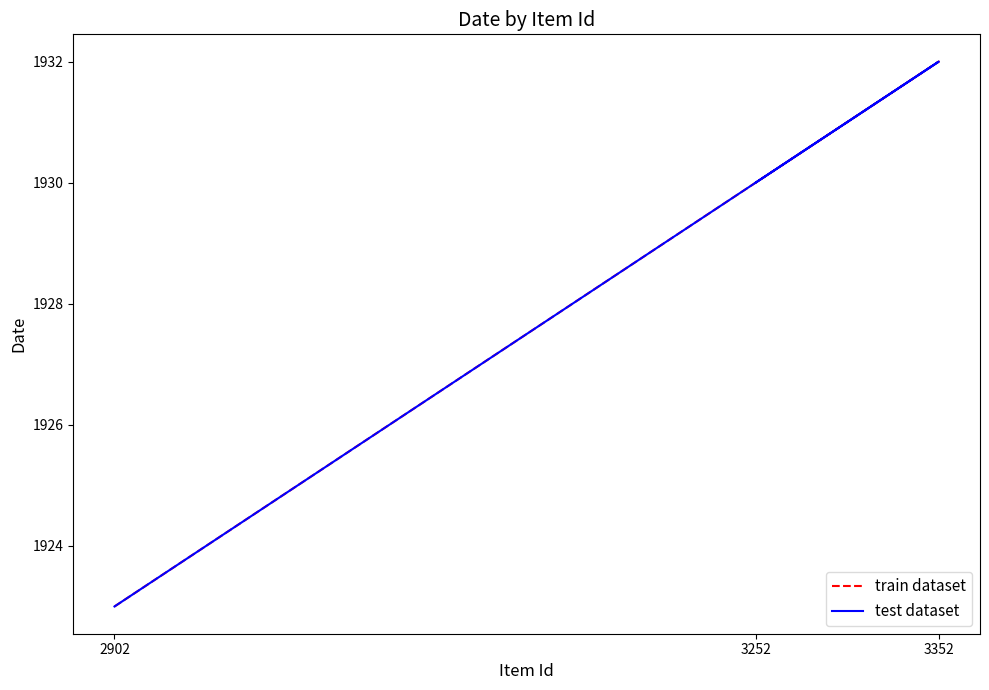

Count the train dataset values in the range 1923 to 1932.

3